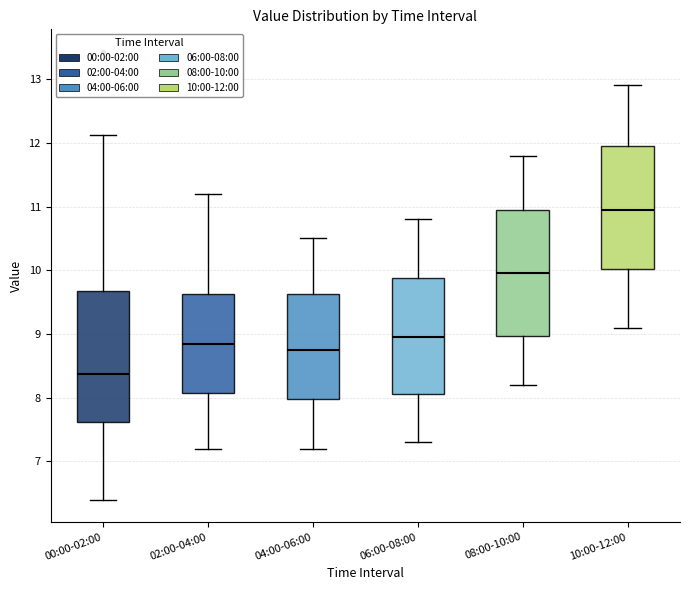

Which box has the lowest median line?

00:00-02:00